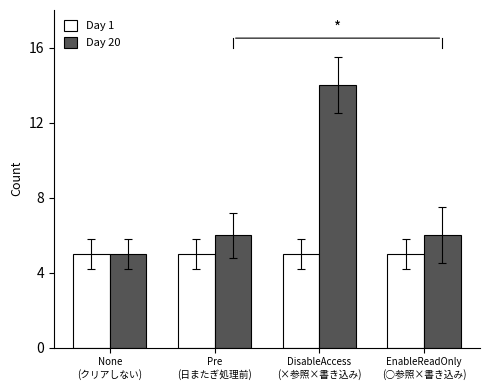

Reading left to right, list all the values displayed in this chart.

Day 1: None
(クリアしない)=5	Pre
(日またぎ処理前)=5	DisableAccess
(×参照×書き込み)=5	EnableReadOnly
(○参照×書き込み)=5
Day 20: None
(クリアしない)=5	Pre
(日またぎ処理前)=6	DisableAccess
(×参照×書き込み)=14	EnableReadOnly
(○参照×書き込み)=6